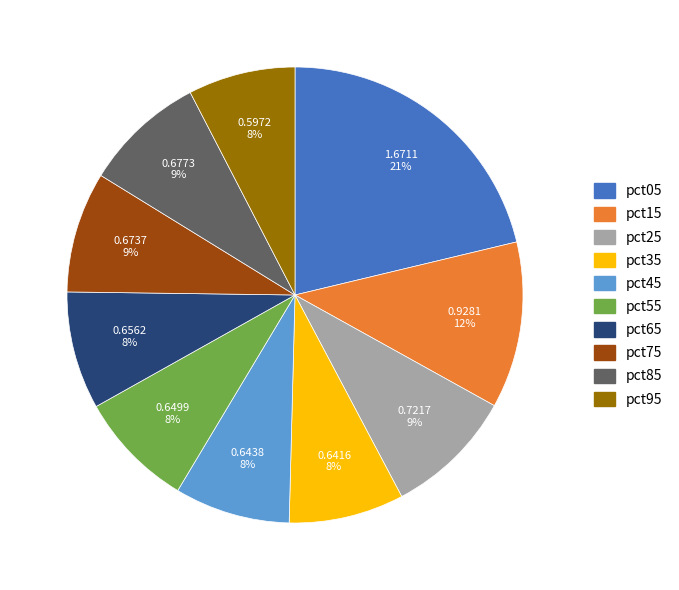

The pct15 slice represents 12% of the pie. True or false?

True